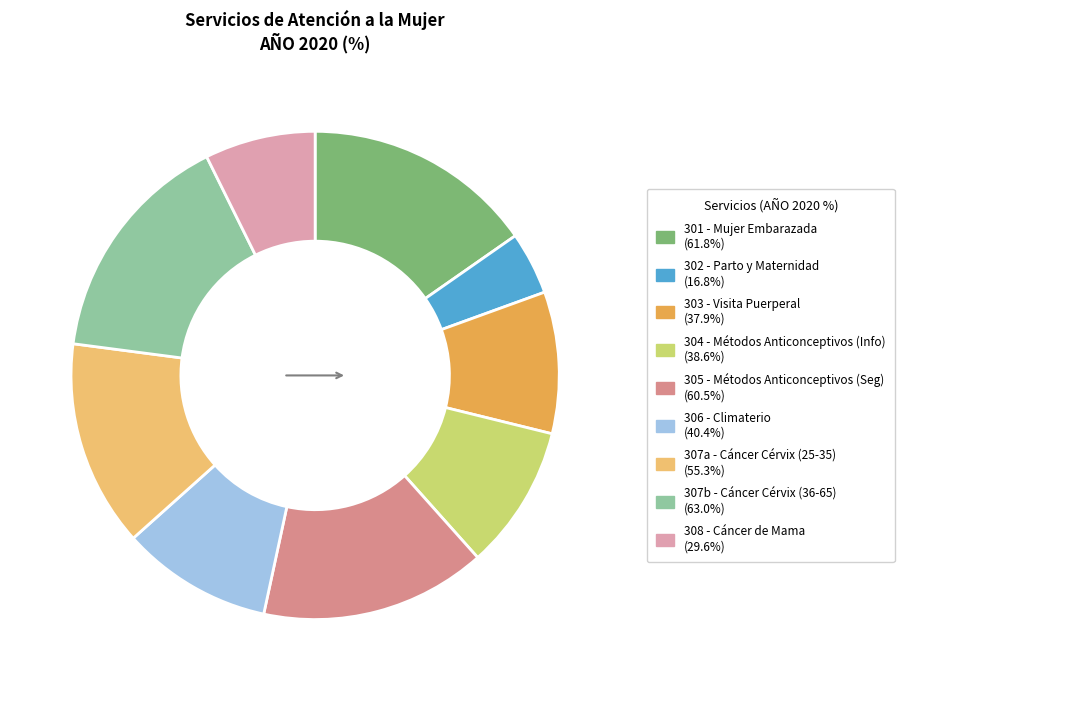

Is there any slice that represents more than half of the pie?

No